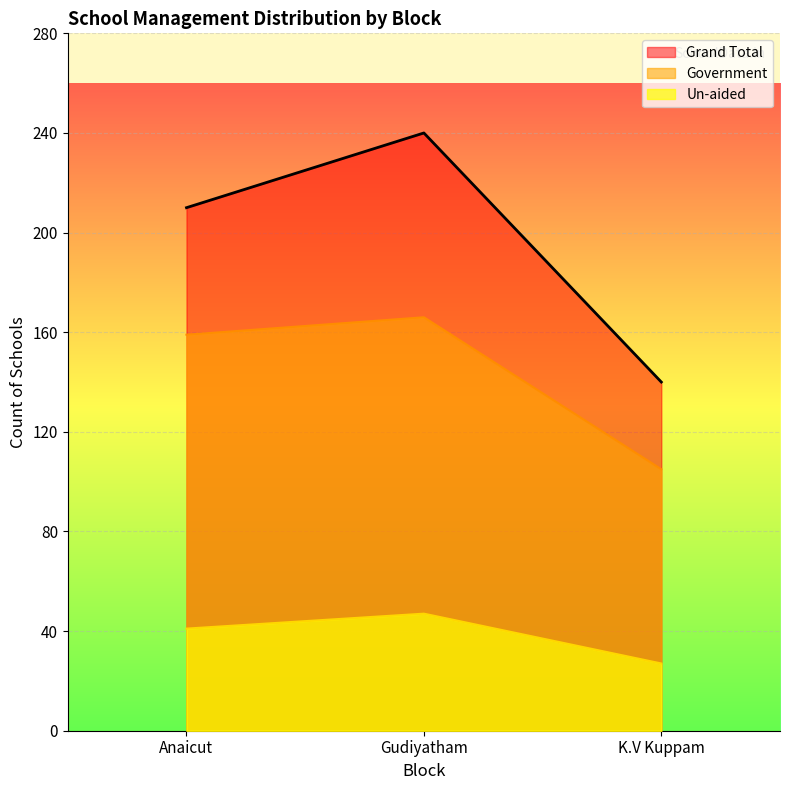

Where does the Un-aided series first go above 210?

Gudiyatham